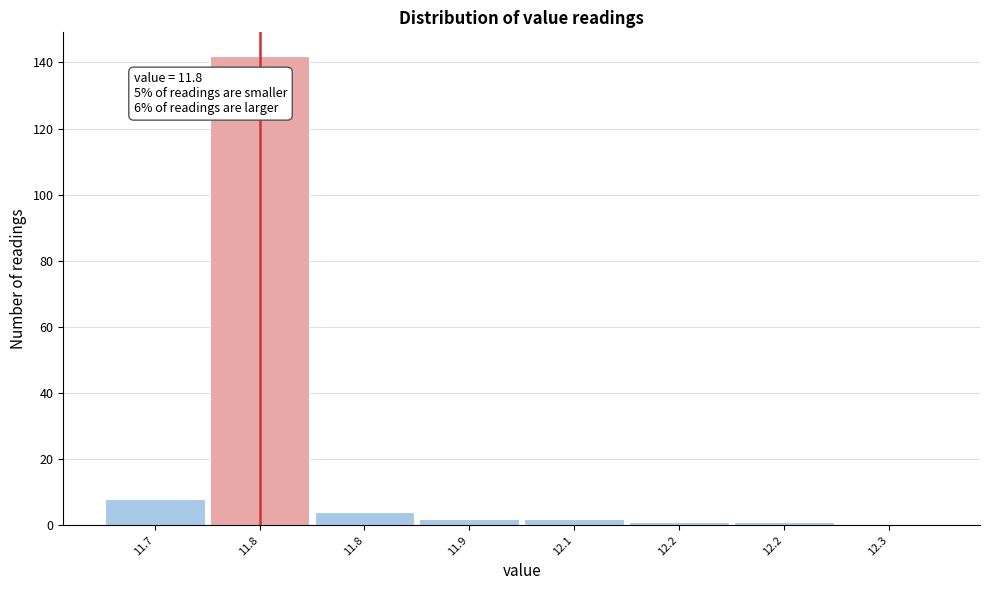

How many distinct data groups are displayed?

1